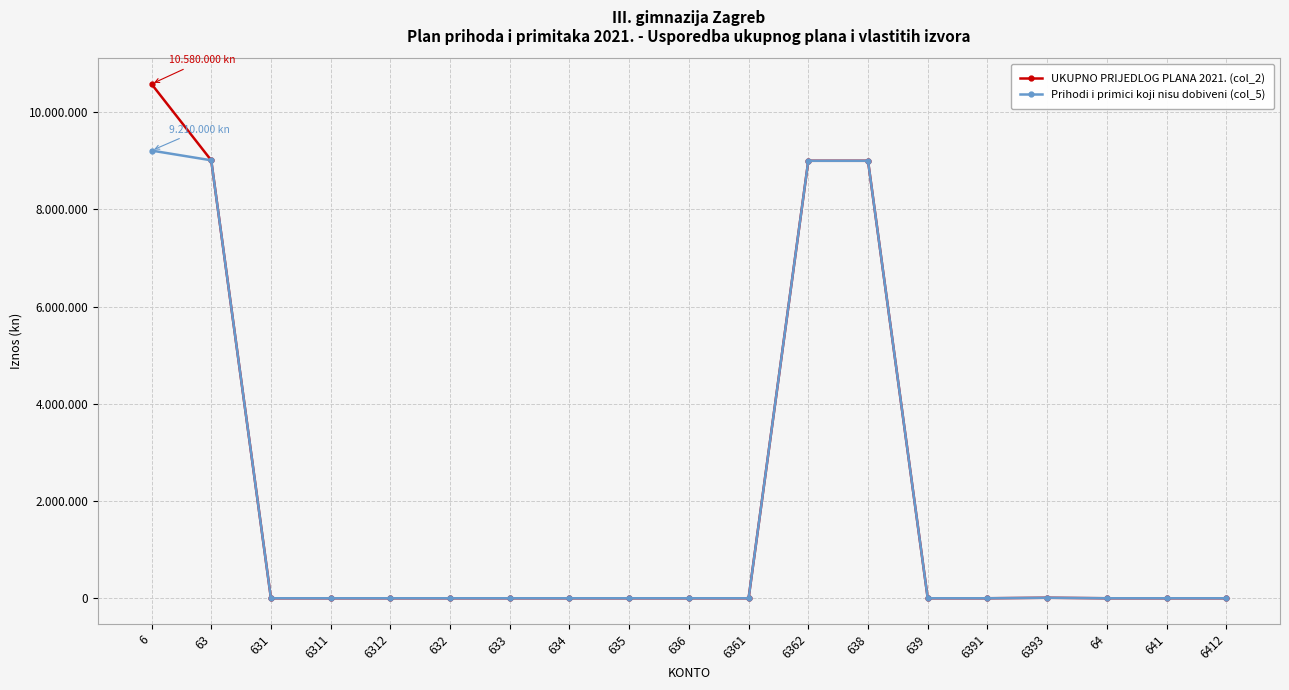

Which category has the lowest value in the Prihodi i primici koji nisu dobiveni (col_5) series?

631